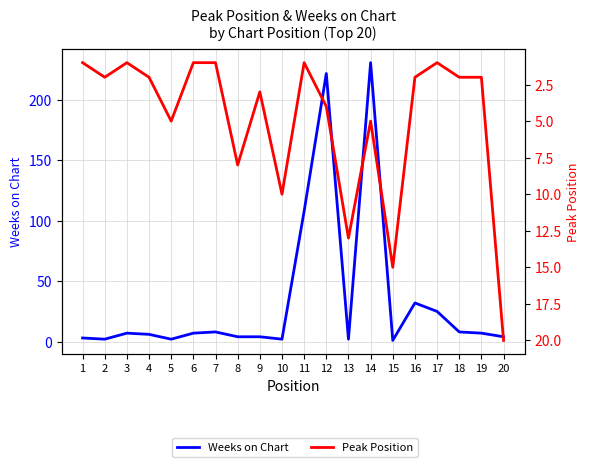

What is the value of the Peak Position point at the 7th from the left?

1